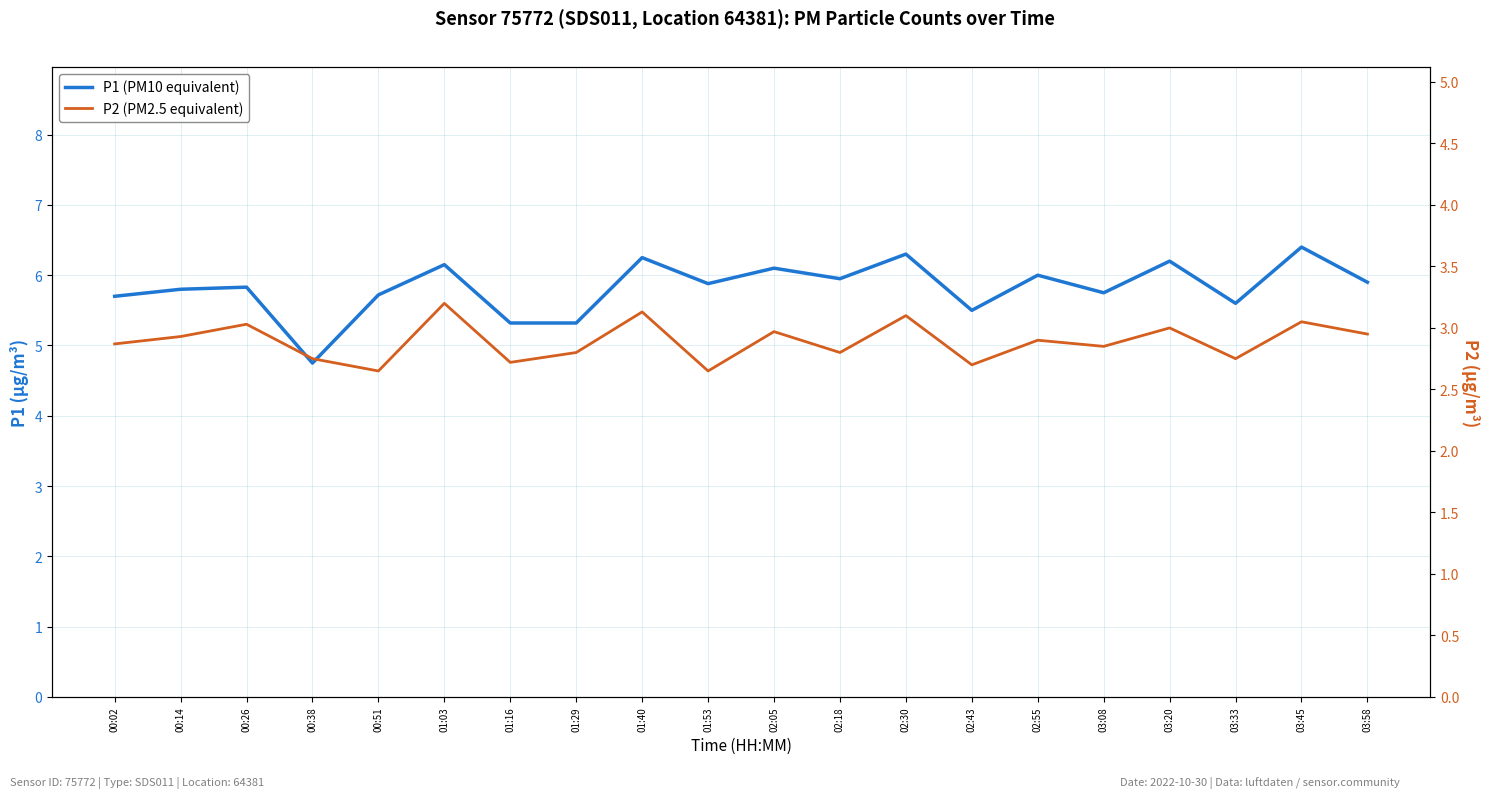

Rank the series at 02:05 from lowest to highest value.

P2 (PM2.5 equivalent), P1 (PM10 equivalent)